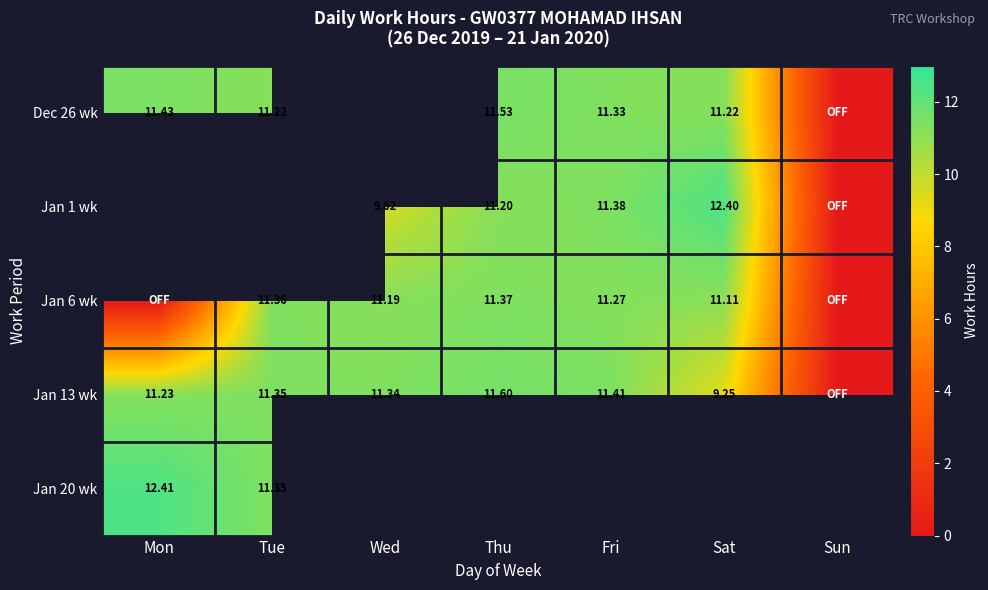

Is the value of Jan 13 wk at Sat greater than the value of Jan 20 wk at Mon?

No